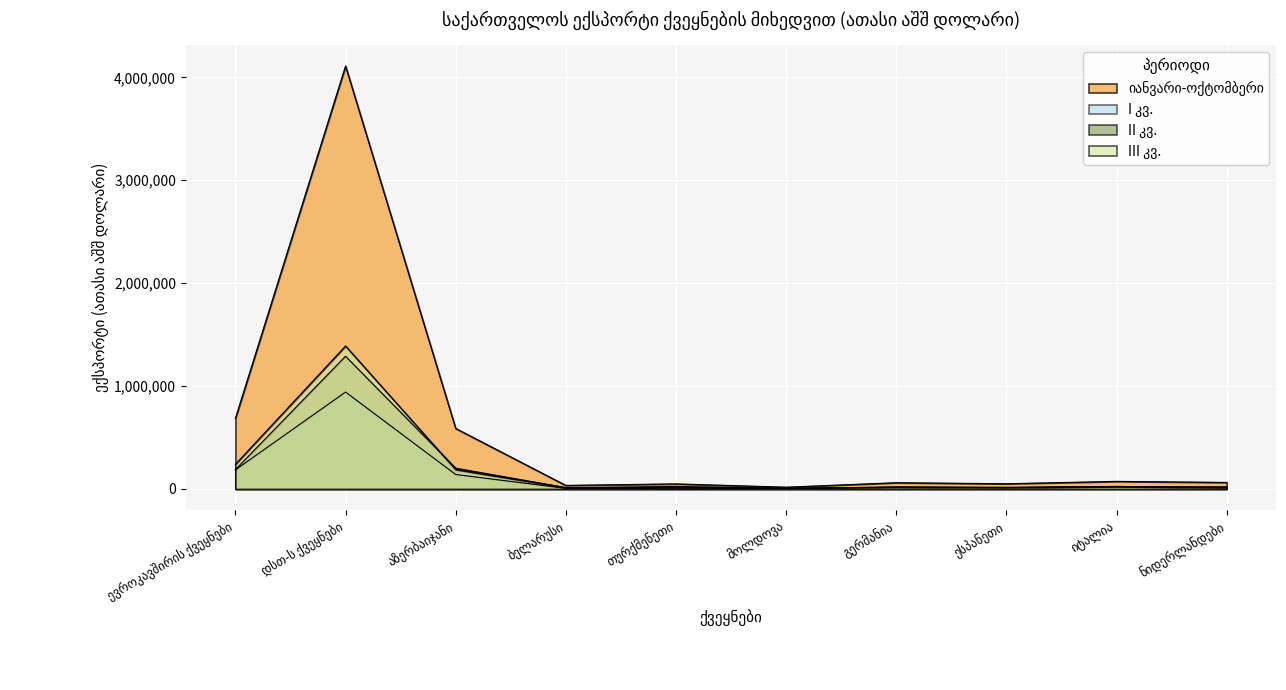

Which series has the widest spread of values?

იანვარი-ოქტომბერი